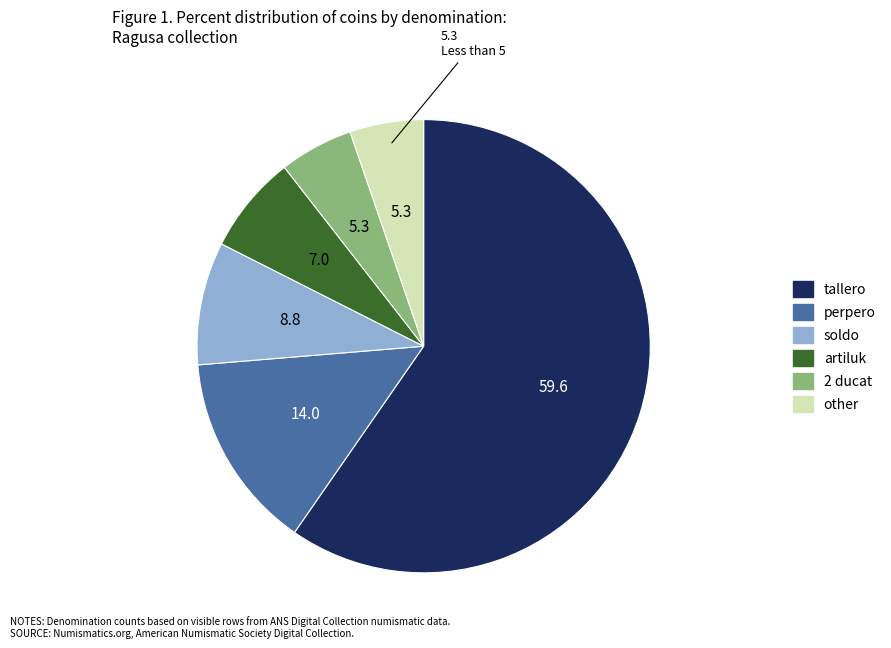

Is the sum of 2 ducat and other greater than half?

No